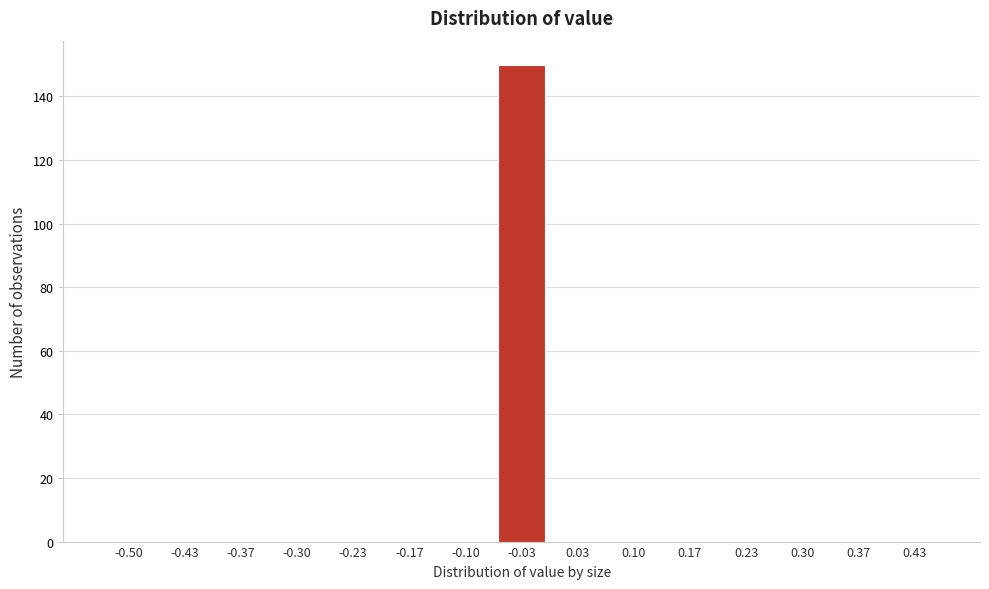

Reading left to right, transcribe all the data shown in this chart.

-0.50=0	-0.43=0	-0.37=0	-0.30=0	-0.23=0	-0.17=0	-0.10=0	-0.03=150	0.03=0	0.10=0	0.17=0	0.23=0	0.30=0	0.37=0	0.43=0